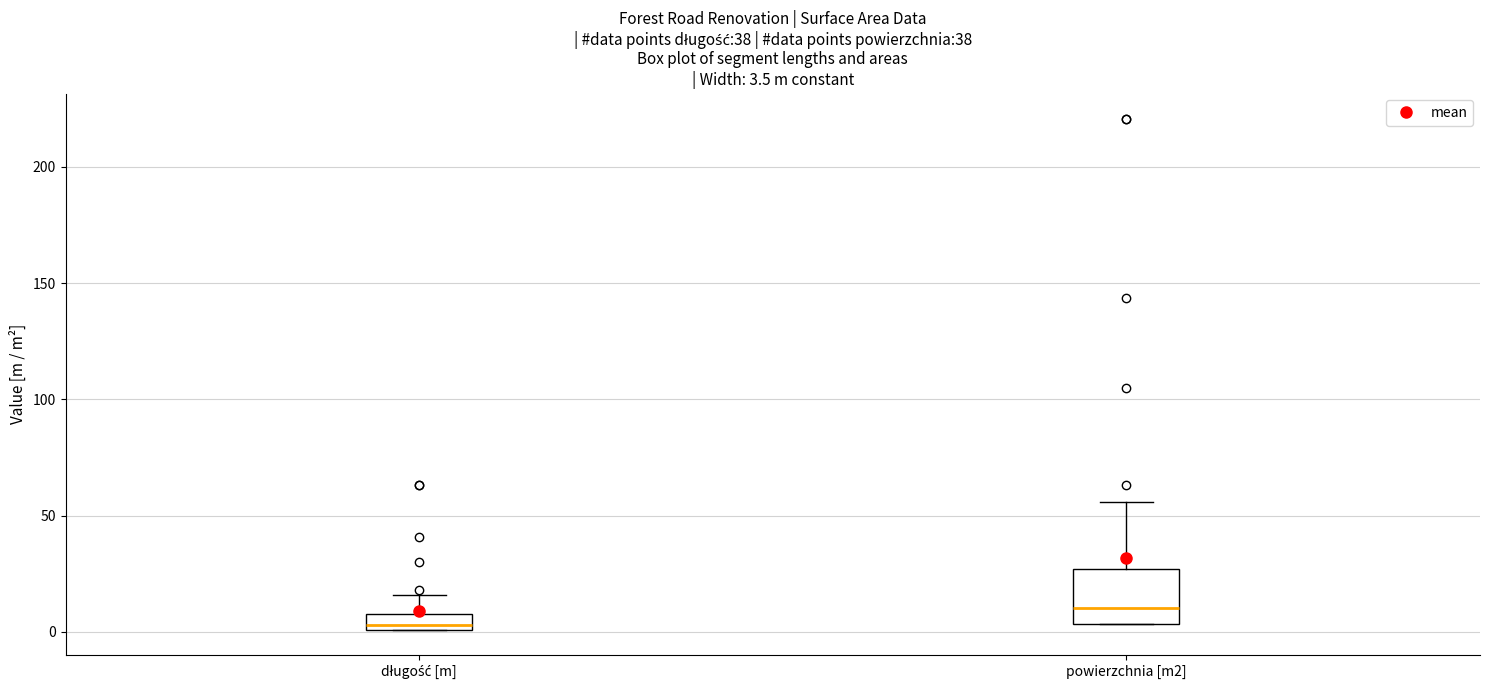

Which box is the tallest, from its lower edge to its upper edge?

powierzchnia [m2]